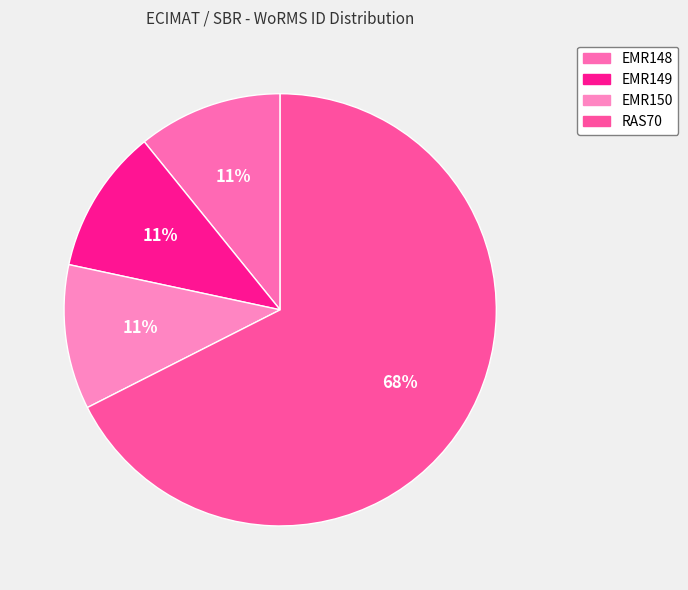

What percentage is the RAS70 slice, to the nearest percent?

68%